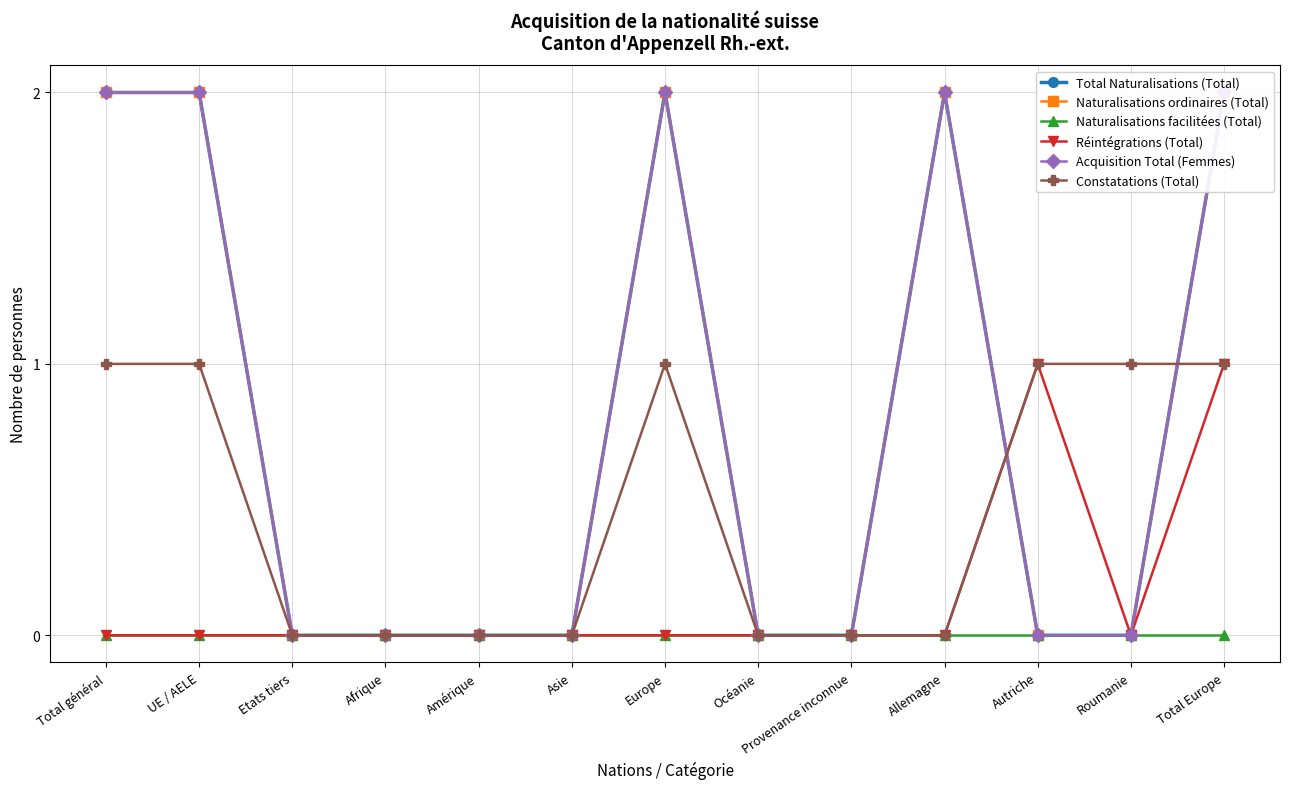

Which series has the widest spread of values?

Total Naturalisations (Total)